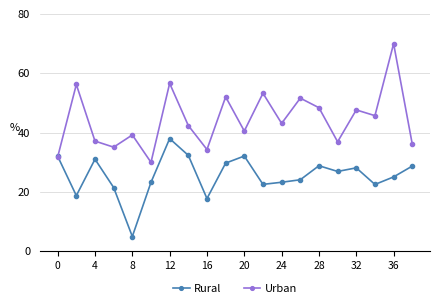

Which series has the widest spread of values?

Urban